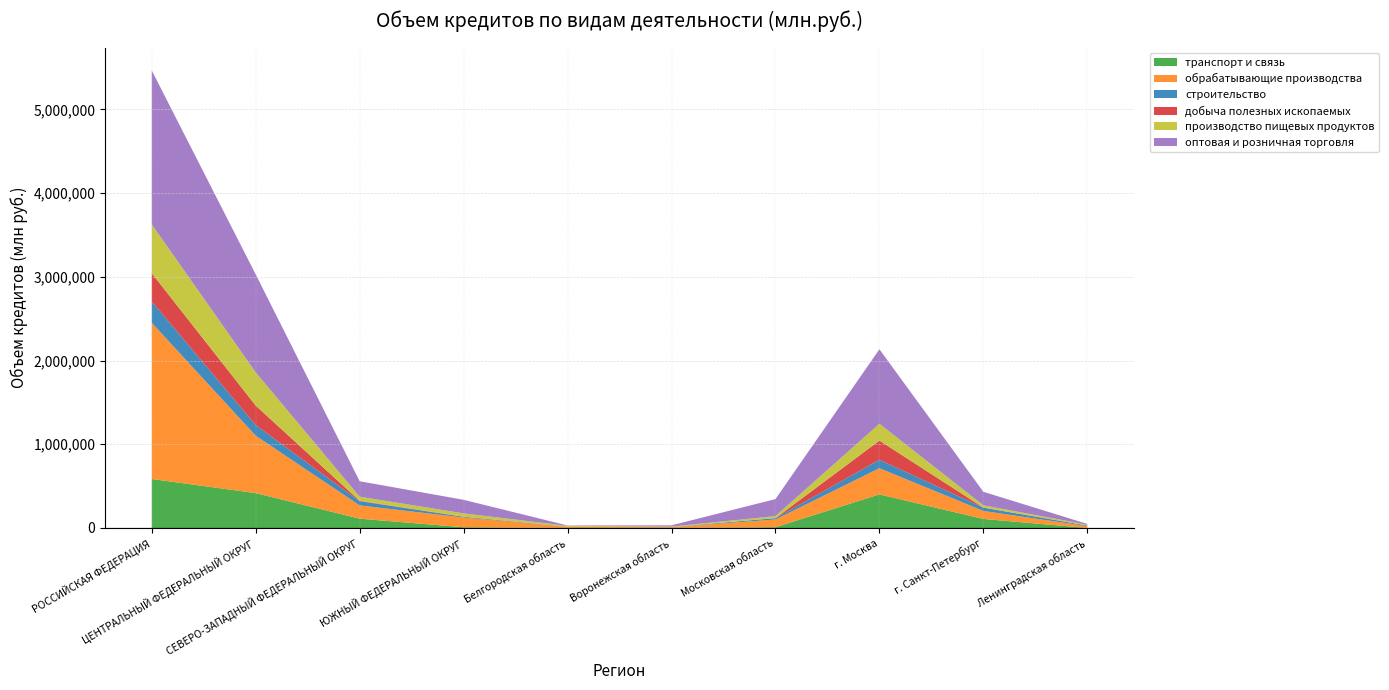

Reading left to right, what are all the values shown in this chart?

транспорт и связь: 585283	416873	111075	9155	698	985	9617	401225	108078	202
обрабатывающие производства: 1866505	685100	158924	115502	13130	8928	92057	312874	95693	21356
строительство: 254541	127491	49656	8013	1905	2123	15714	100929	39266	6694
добыча полезных ископаемых: 337332	232571	5041	2524	424	93	543	229303	761	2485
производство пищевых продуктов: 583178	397177	49142	39253	9901	5098	24158	201012	27084	8719
оптовая и розничная торговля: 1839028	1170123	184755	162217	4036	14717	203378	889942	161334	8919